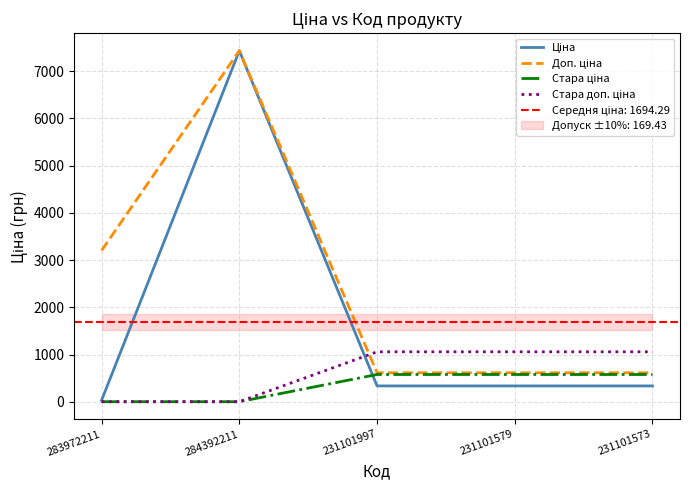

At which label does Стара ціна first exceed 576?

231101997